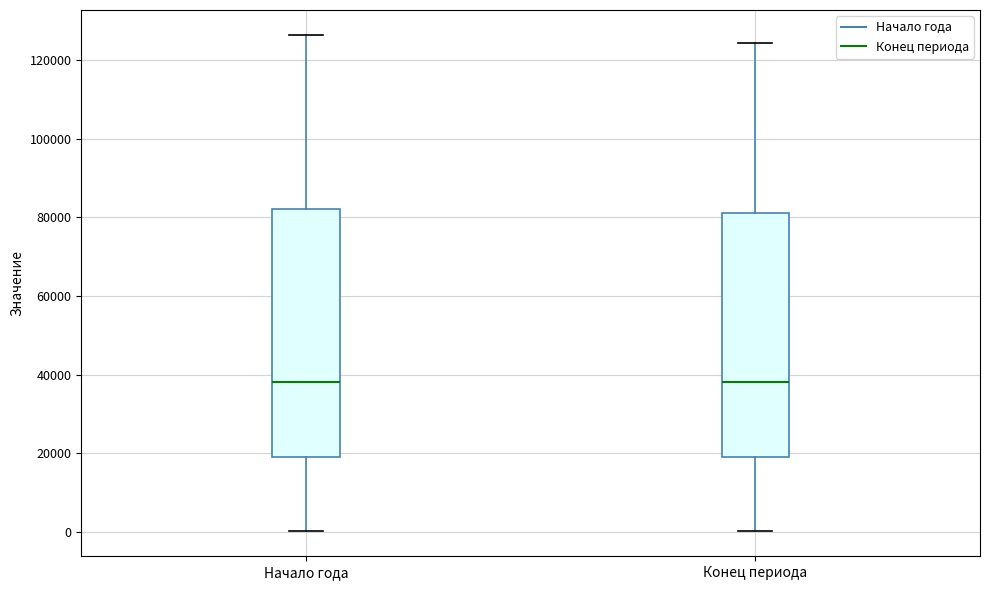

Reading left to right, read every box against the y-axis: the position of its median line, the range the box covers, and the ends of its whiskers. The values are not printed on the chart, so give them approximately, as read against the axis.

Начало года: median 38000, box 20000 to 82000, whiskers 0 to 126000
Конец периода: median 38000, box 20000 to 82000, whiskers 0 to 124000